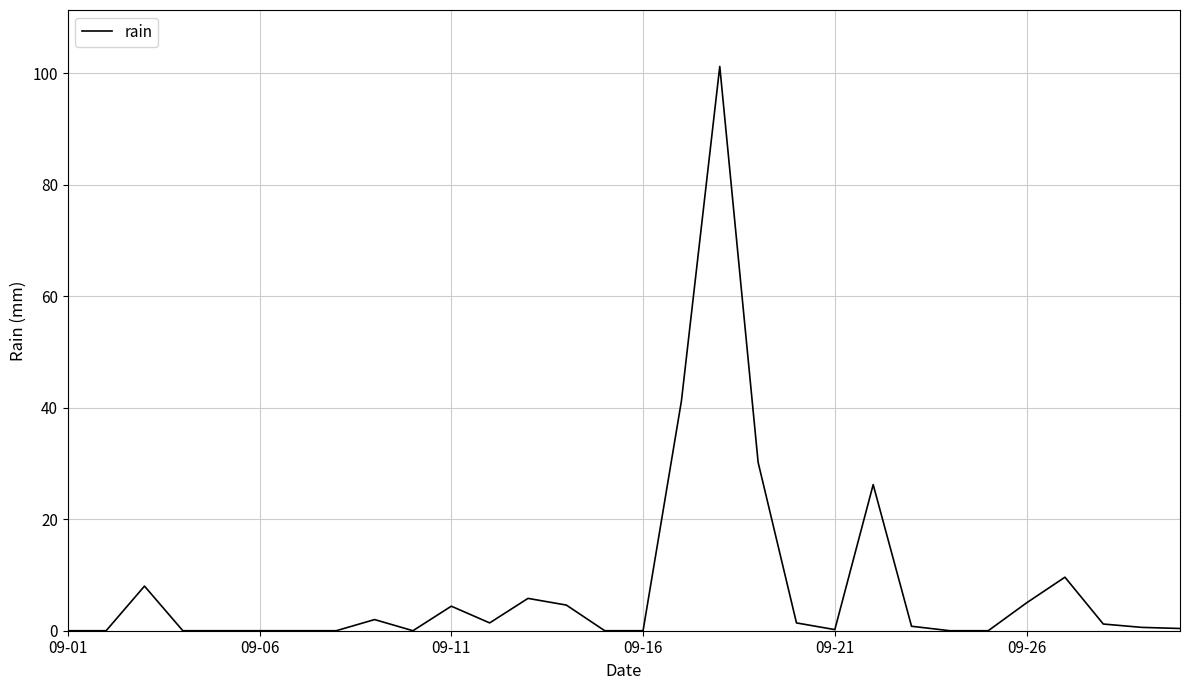

What is the sum of all values?

244.2